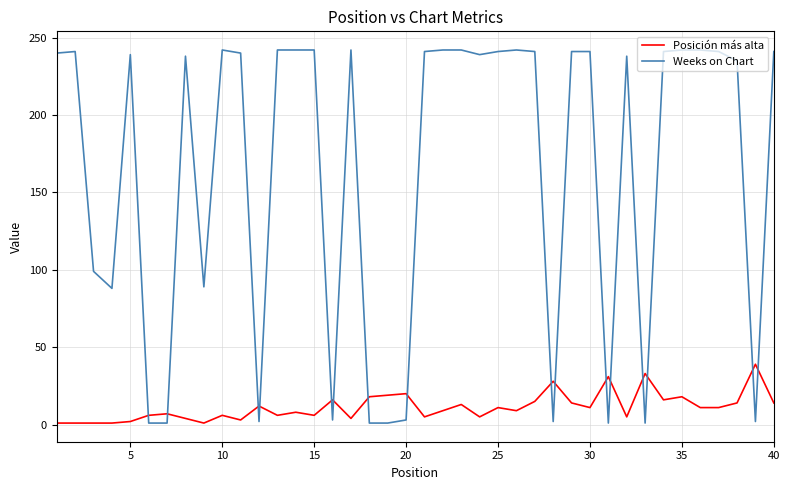

Which series has the largest range (max minus min)?

Weeks on Chart